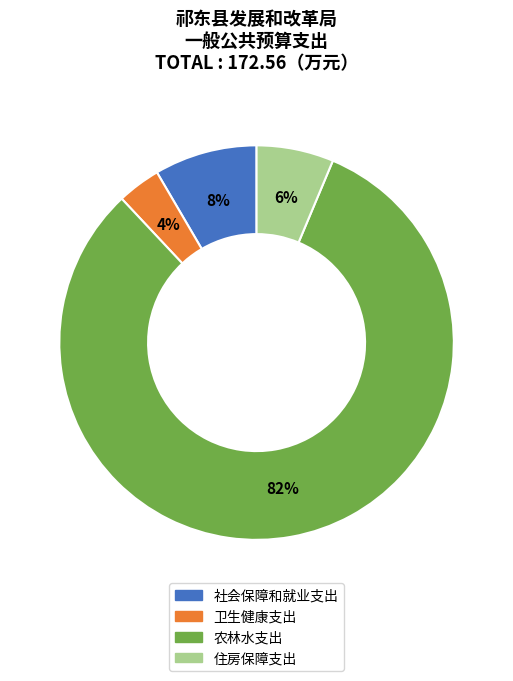

To the nearest percent, what is the average slice percentage?

25%